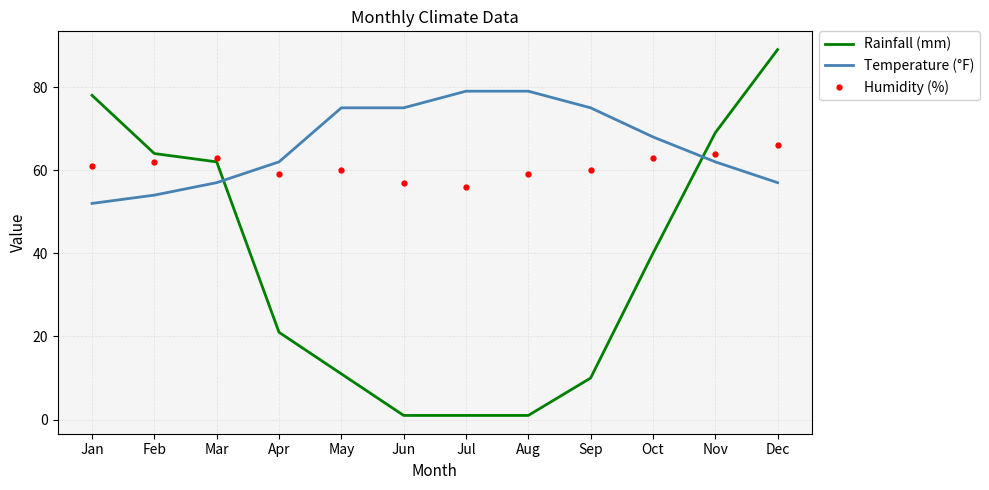

How many Humidity (%) values are between 59 and 63?

8